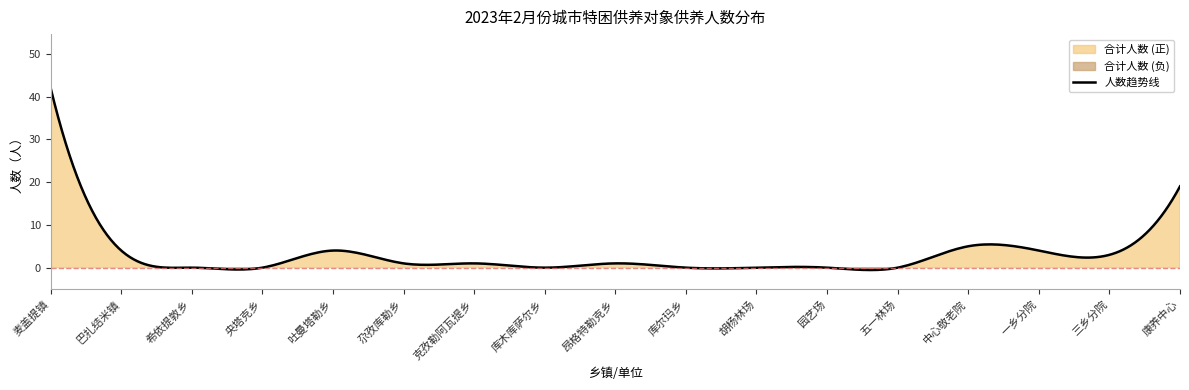

What is the sum of the values at 园艺场 and 巴扎结米镇?

4